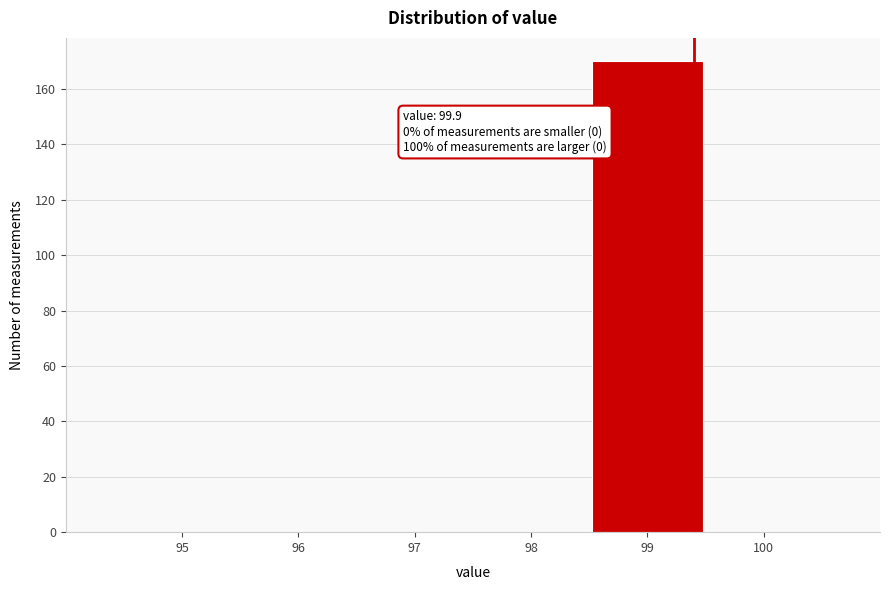

Reading left to right, what are all the values shown in this chart?

95=0	96=0	97=0	98=0	99=170	100=0